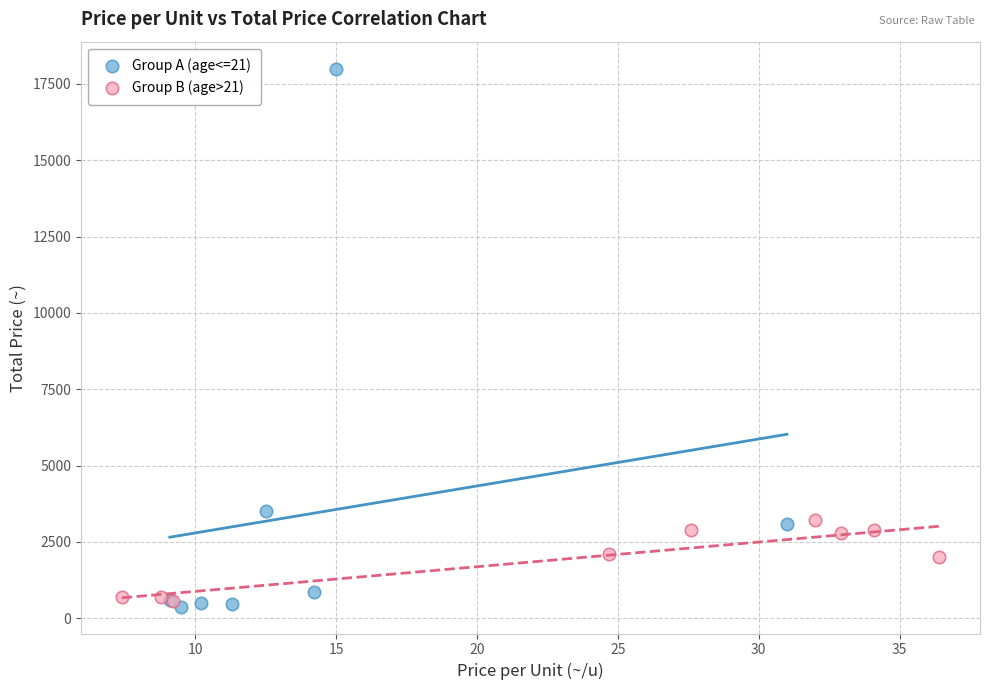

Which series has the widest spread of Y values?

Group A (age<=21)